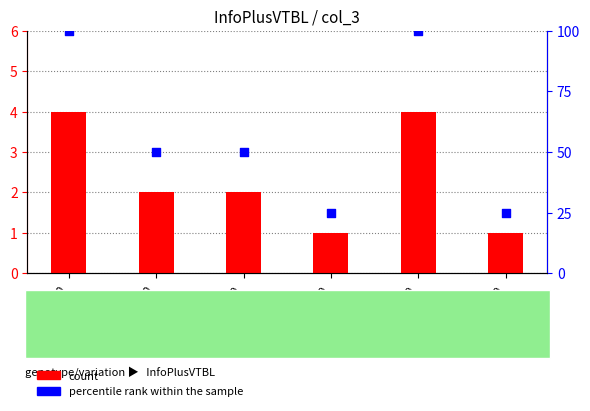

At which category is the sum across all series the highest?

08:00